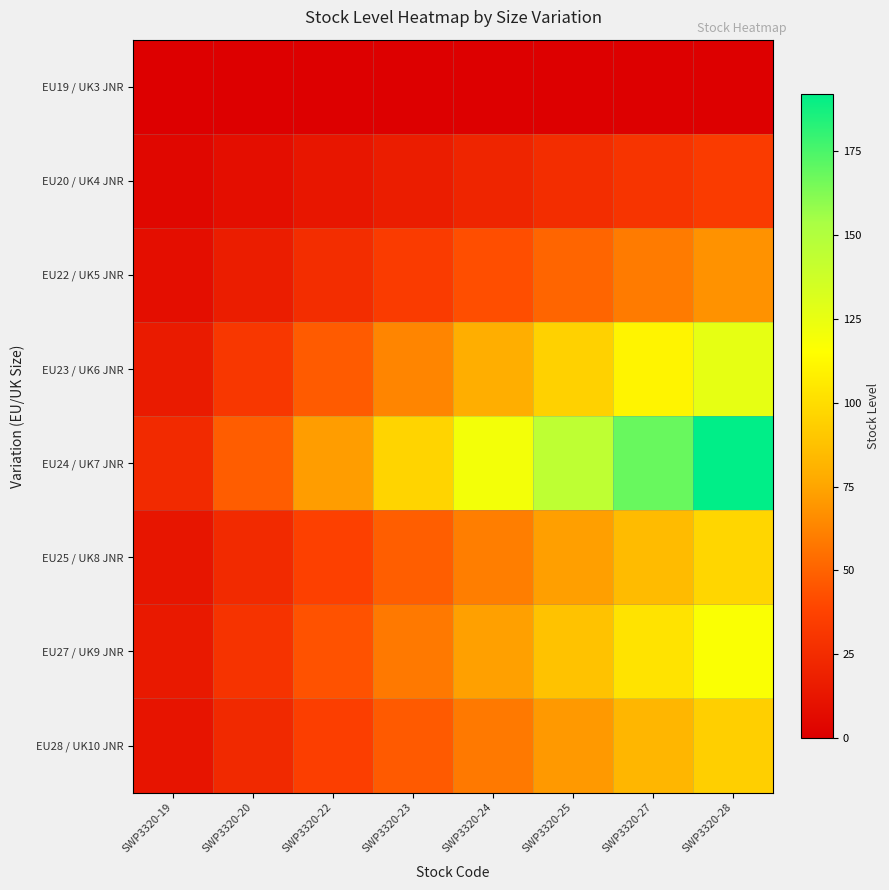

Between SWP3320-19 and SWP3320-27, which series saw the biggest shift?

EU24 / UK7 JNR